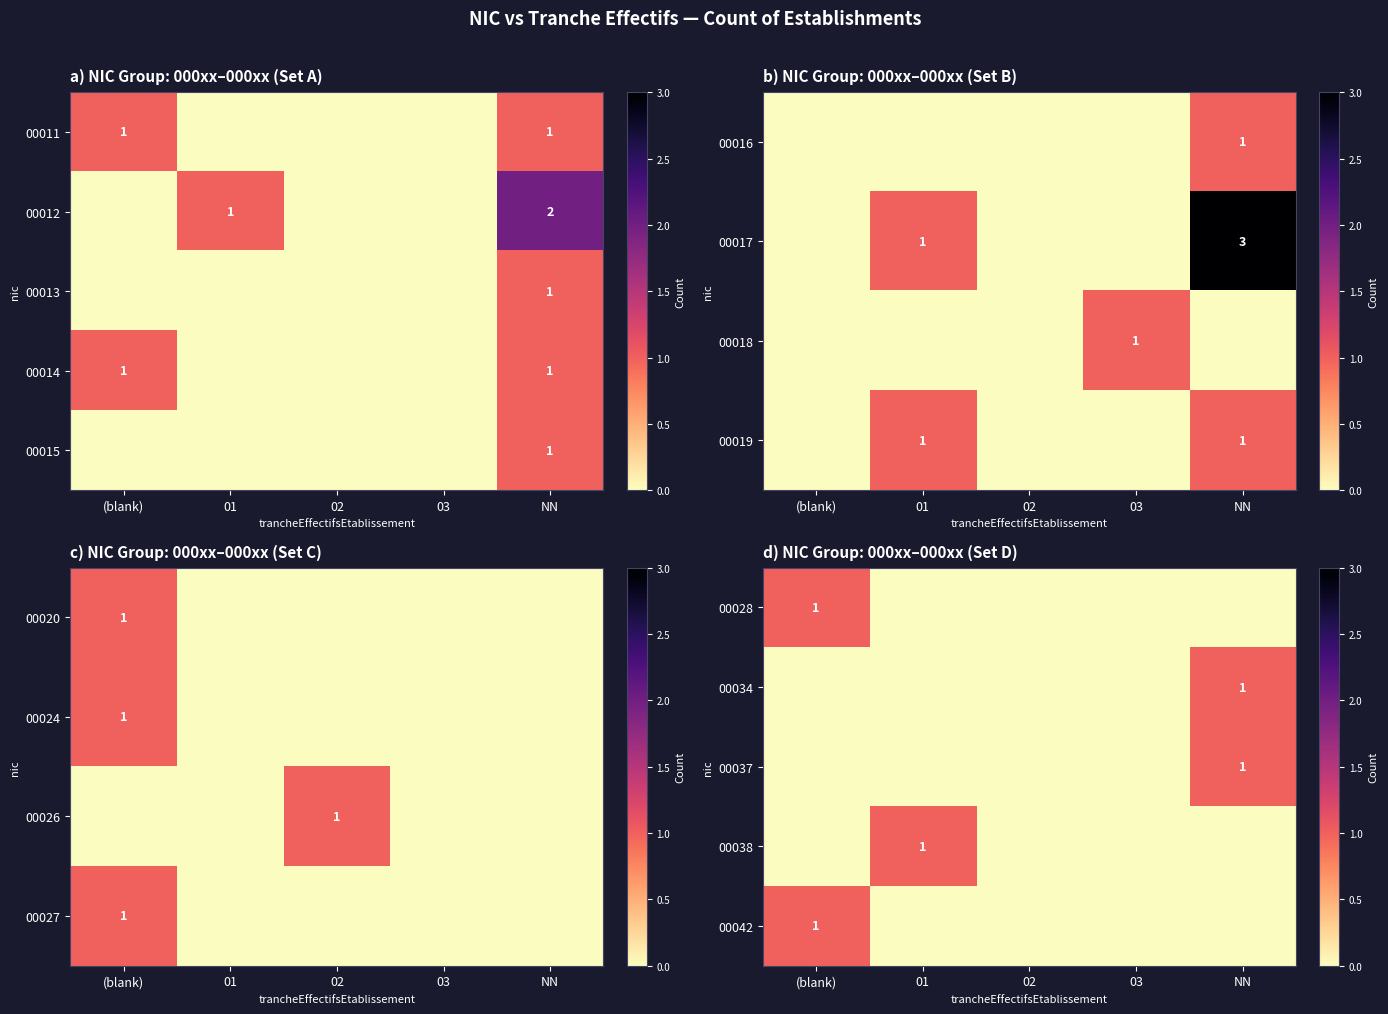

At how many categories does at least one series exceed 0?

3